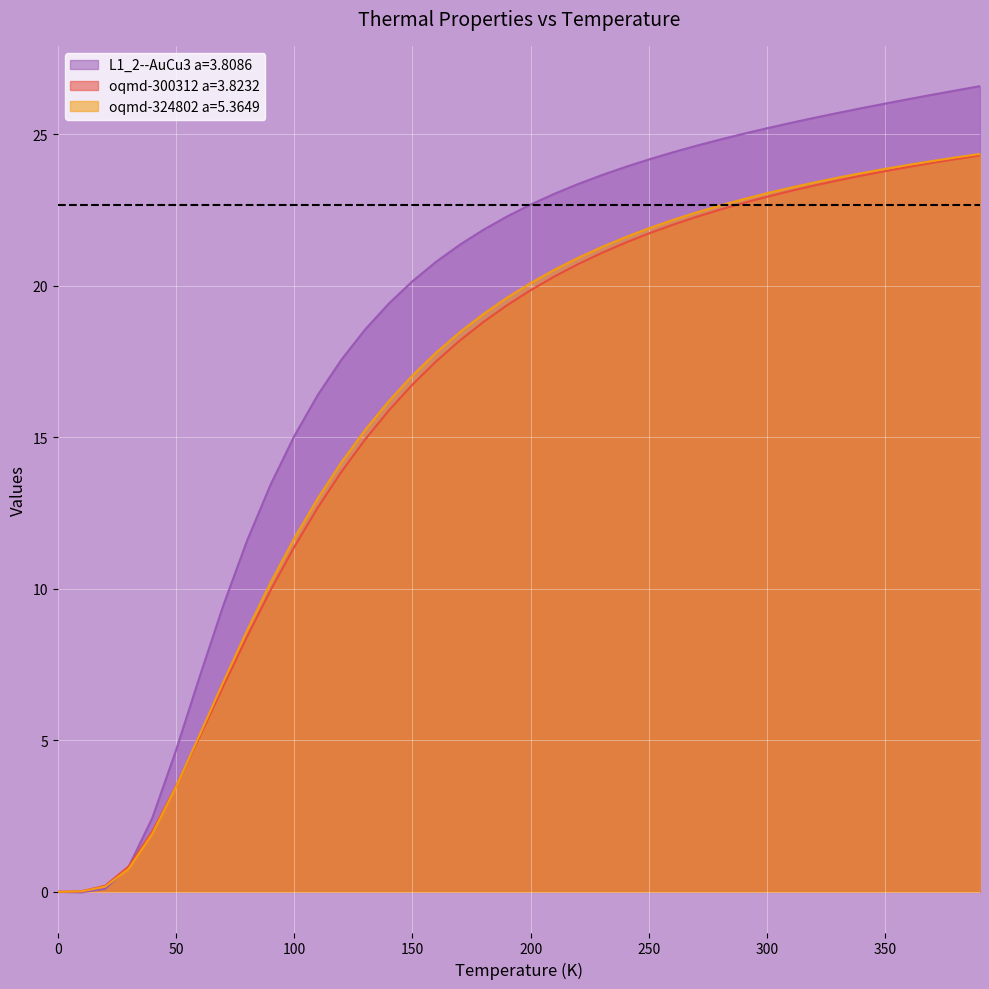

Which series has the largest total across all categories?

L1_2--AuCu3 a=3.8086